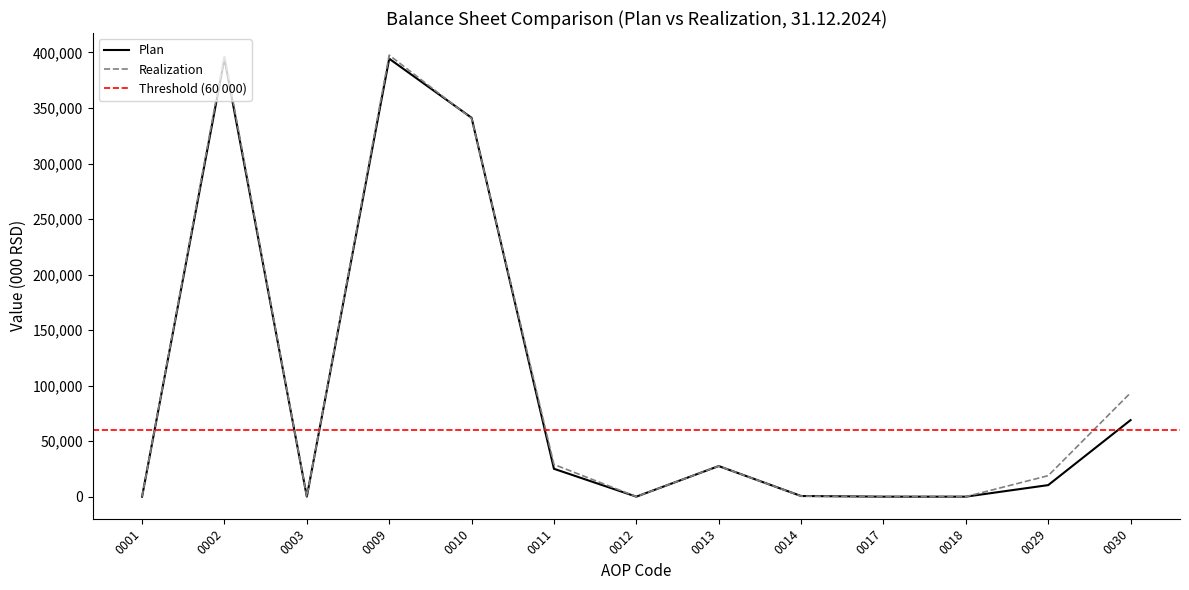

Which category has the highest value in the Plan series?

0002